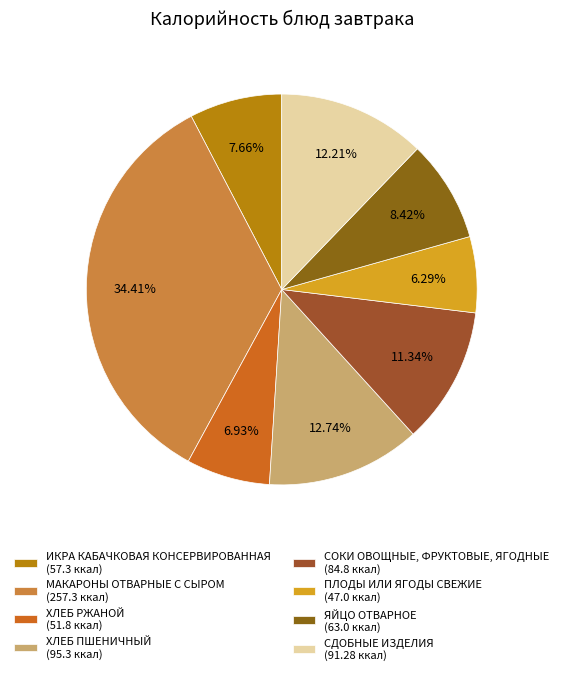

Combined, do ИКРА КАБАЧКОВАЯ КОНСЕРВИРОВАННАЯ and ПЛОДЫ ИЛИ ЯГОДЫ СВЕЖИЕ account for over 50%?

No